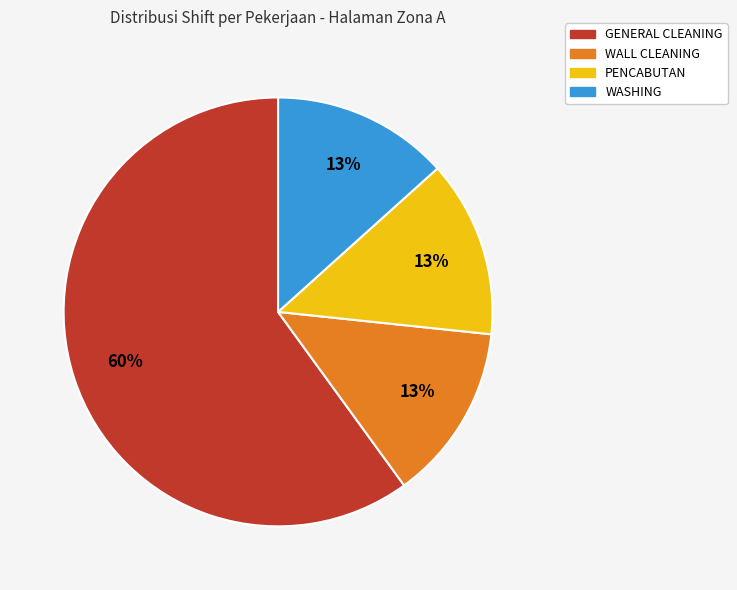

To the nearest percent, what is the average slice percentage?

25%